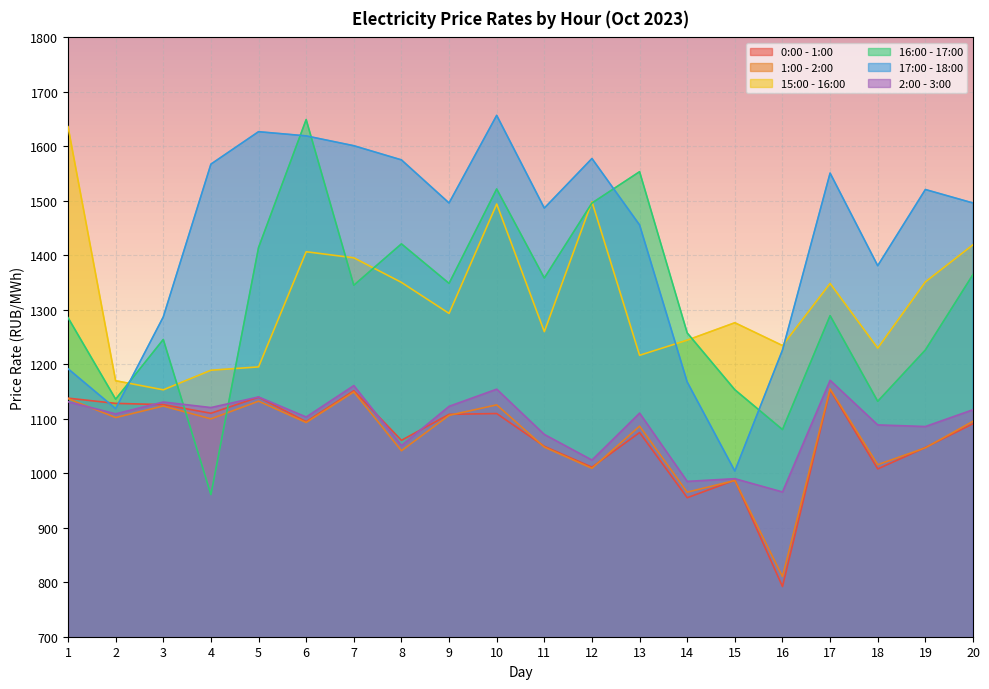

True or false: 2:00 - 3:00 has a value of 985.1 at 14.

True